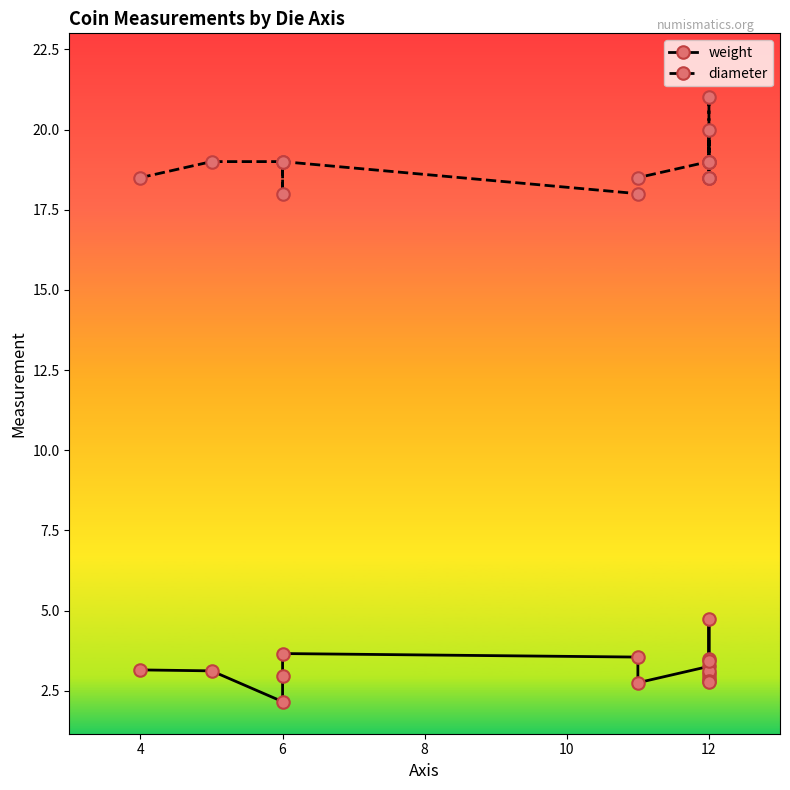

Which series has the widest spread of values?

diameter